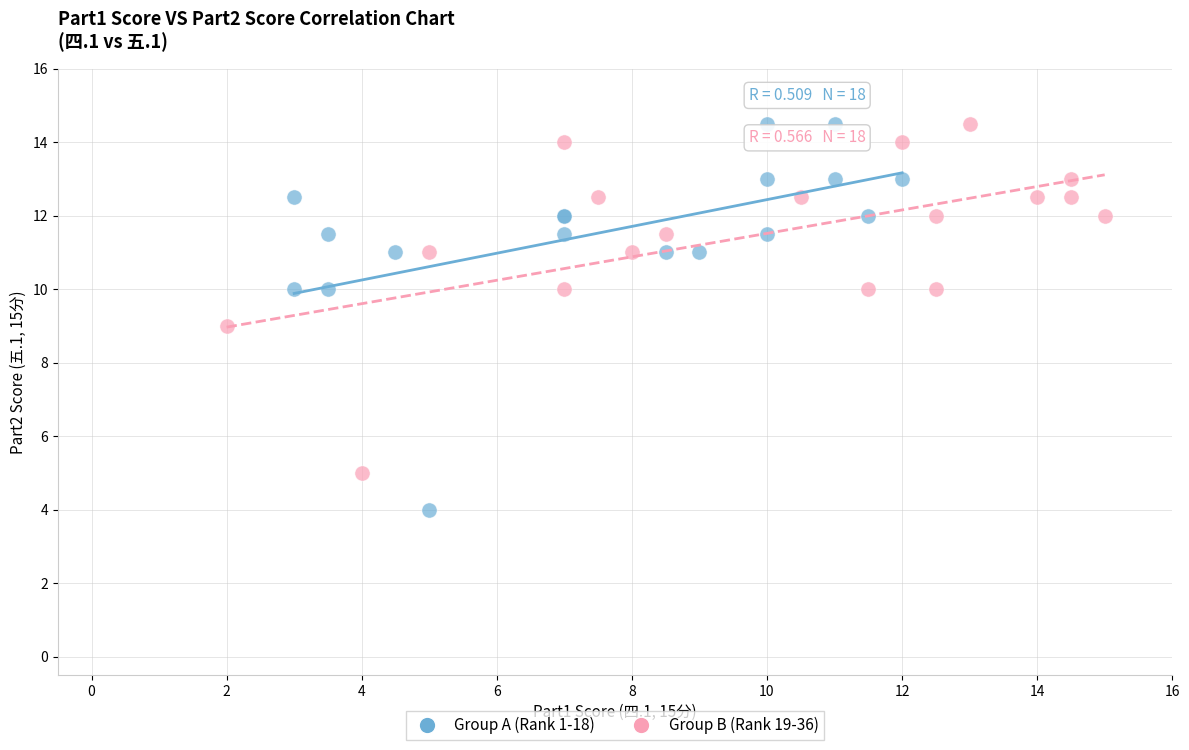

What are all the series names shown in the legend?

Group A (Rank 1-18), Group B (Rank 19-36)